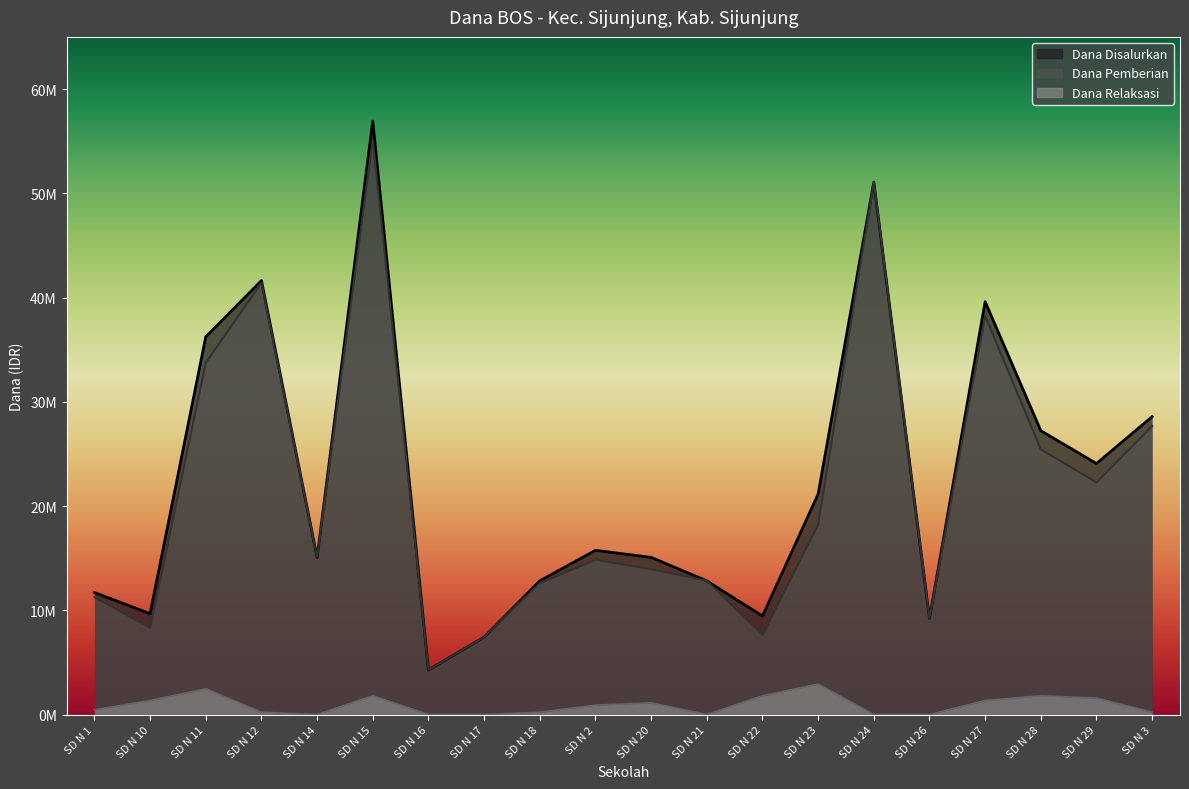

At which label is Dana Relaksasi closest to 1462500?

SD N 10